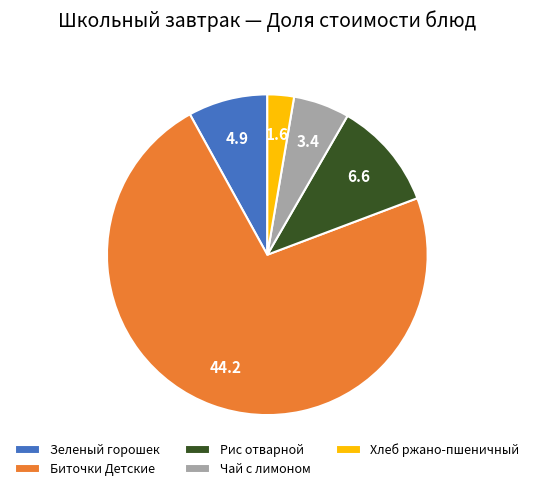

Which slice is the largest?

Биточки Детские